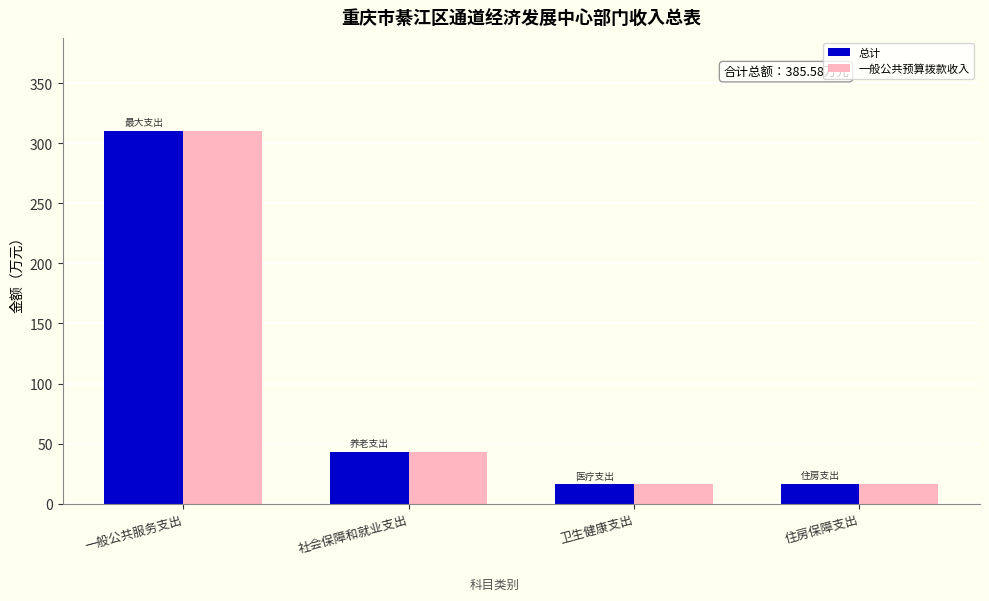

How many groups of bars are there?

4